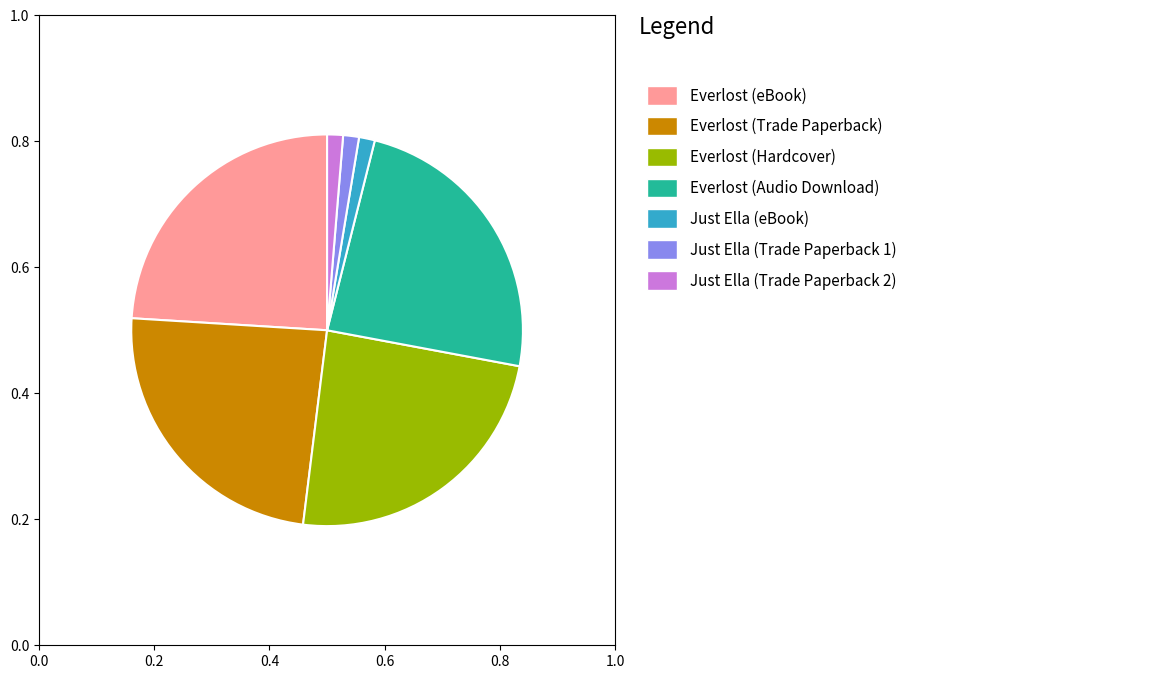

Does any single category account for the majority?

No